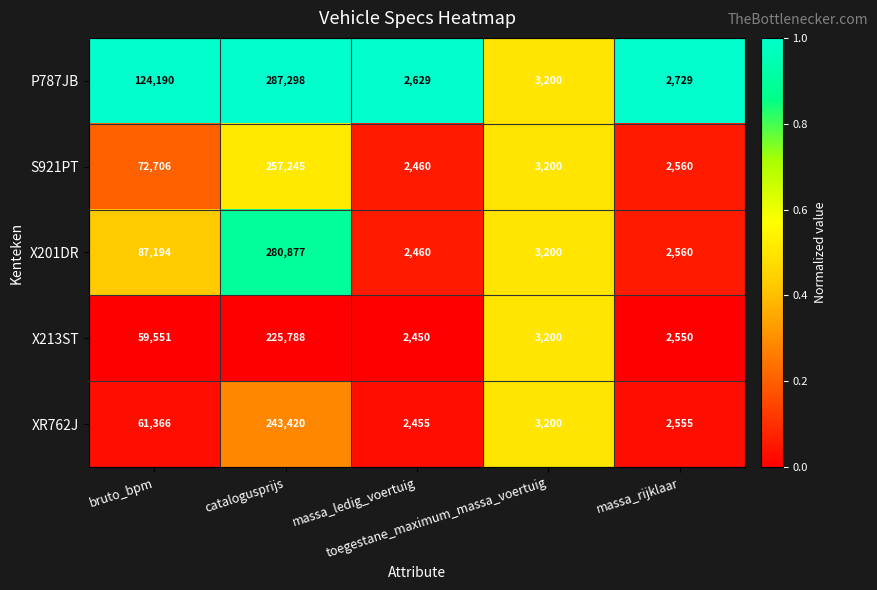

Rank the series by their maximum value, from highest to lowest.

P787JB, X201DR, S921PT, XR762J, X213ST